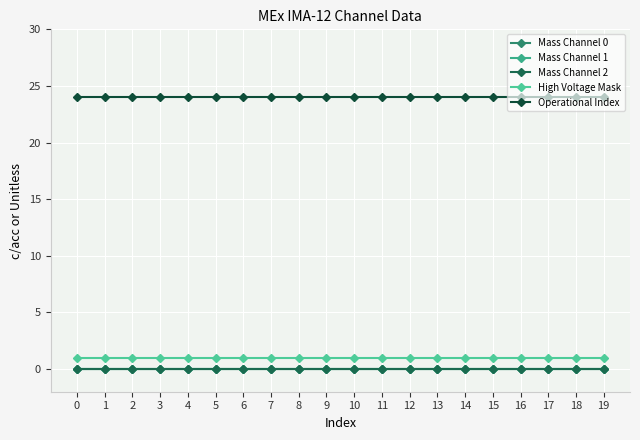

Is this an area chart (filled region under the line)?

No